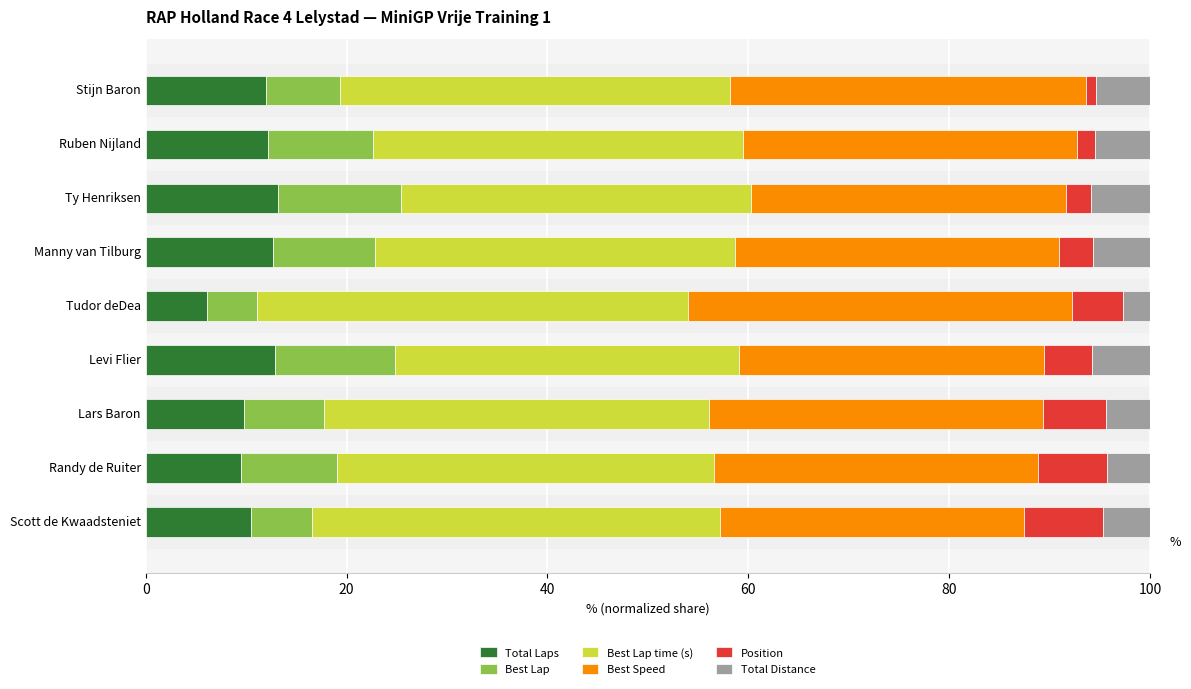

What is the value of the Best Speed bar at the 1st from the left?

35.5